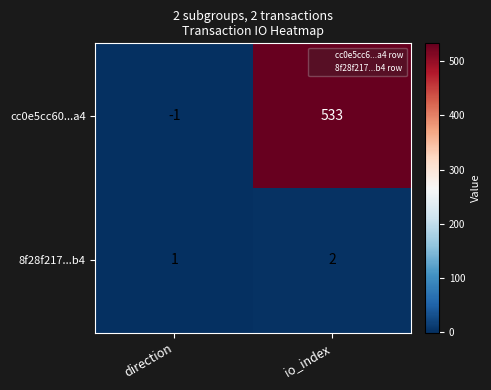

At which label is cc0e5cc60...a4 closest to 266?

direction